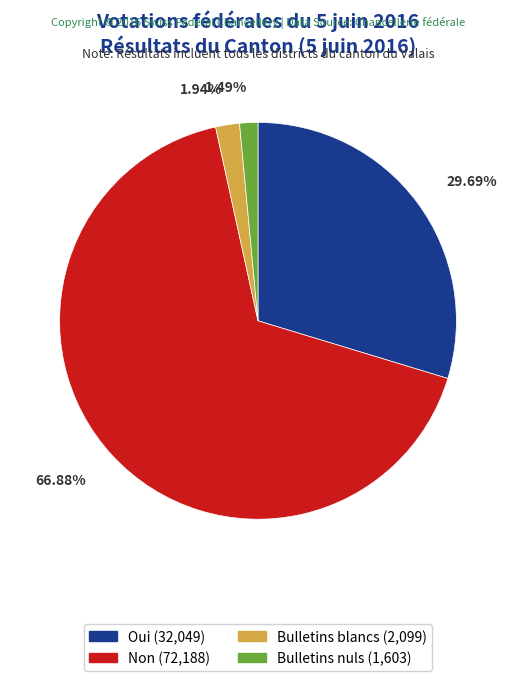

To the nearest percent, what is the average slice percentage?

25%